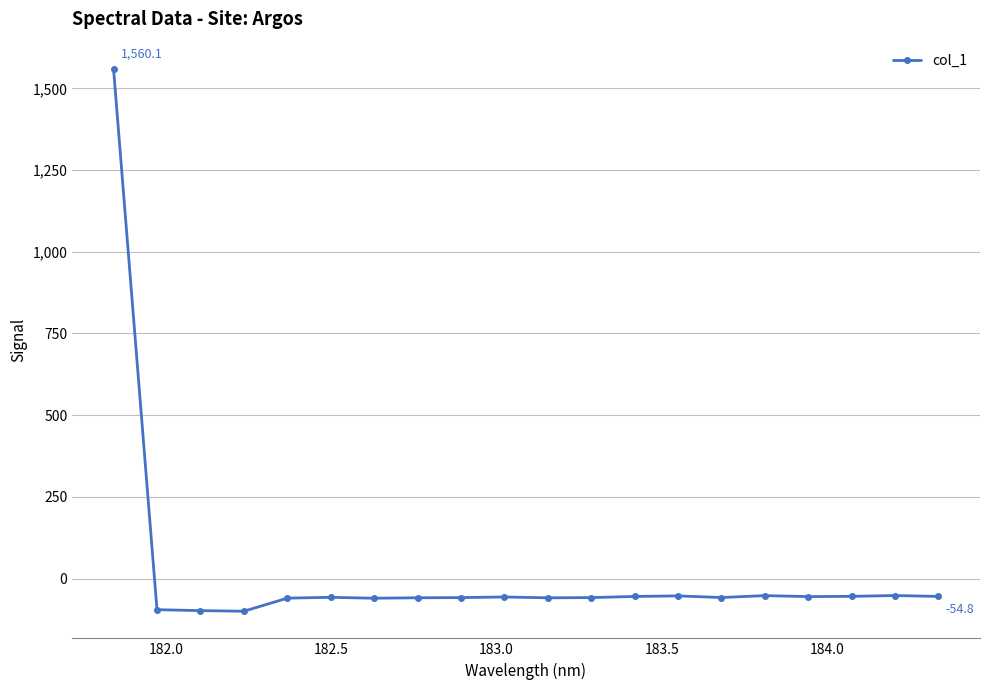

How many lines are shown in the chart?

1